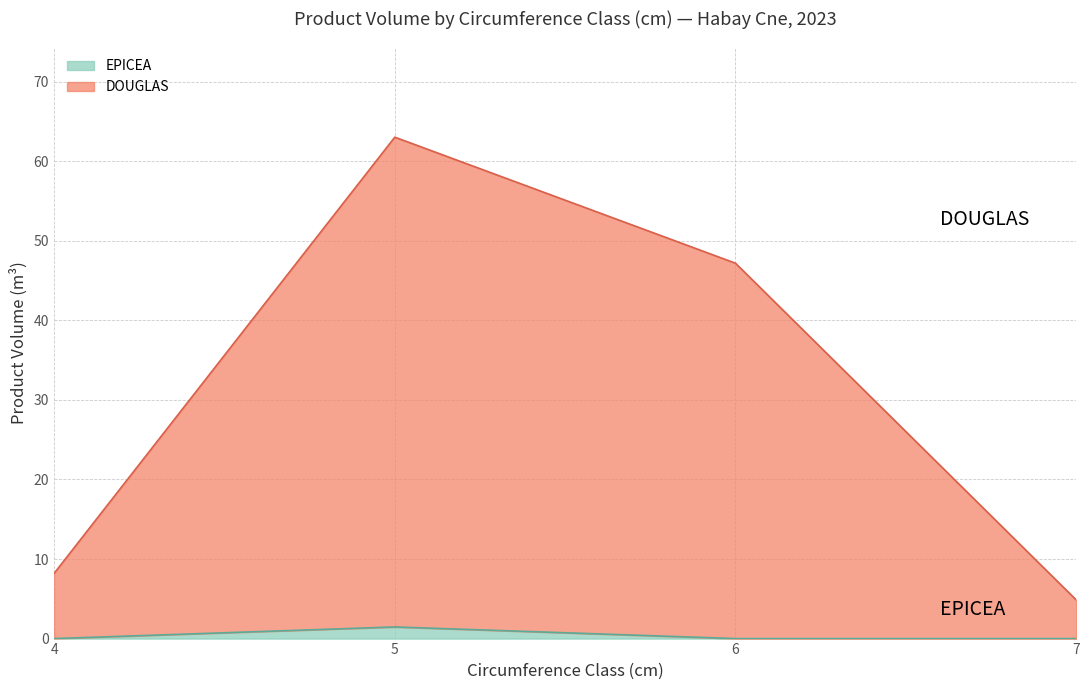

Does the chart have visible grid lines?

Yes